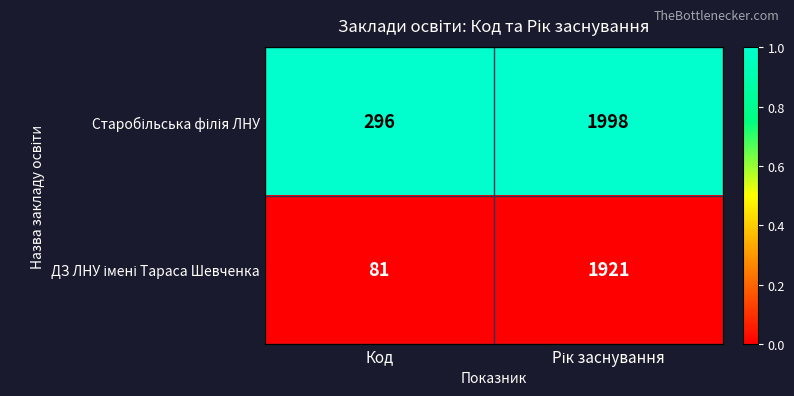

What is the spread (max minus min) of values at Код?

215